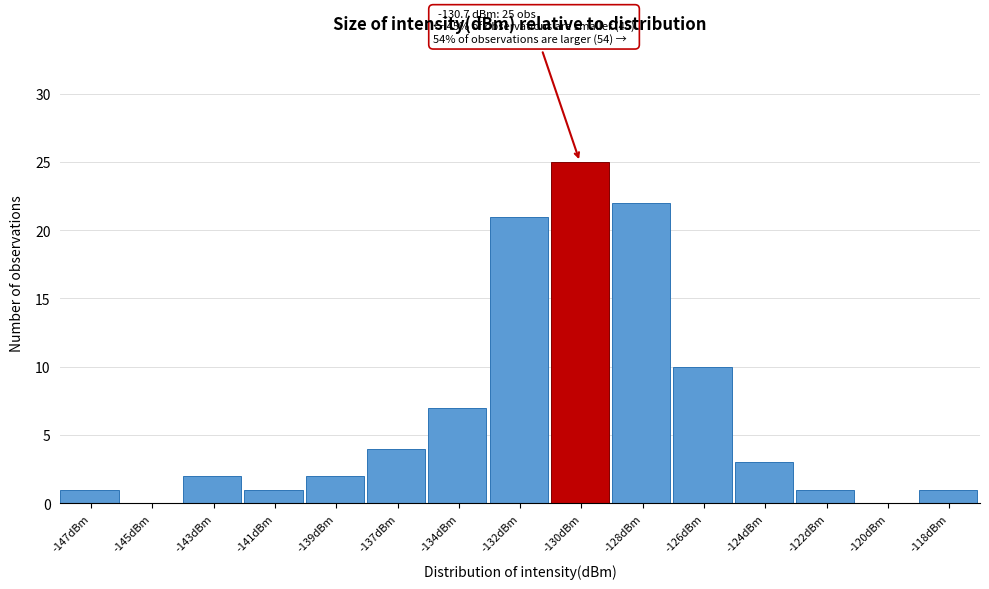

Reading left to right, extract all data points from this chart.

-147dBm=1	-145dBm=0	-143dBm=2	-141dBm=1	-139dBm=2	-137dBm=4	-134dBm=7	-132dBm=21	-130dBm=25	-128dBm=22	-126dBm=10	-124dBm=3	-122dBm=1	-120dBm=0	-118dBm=1